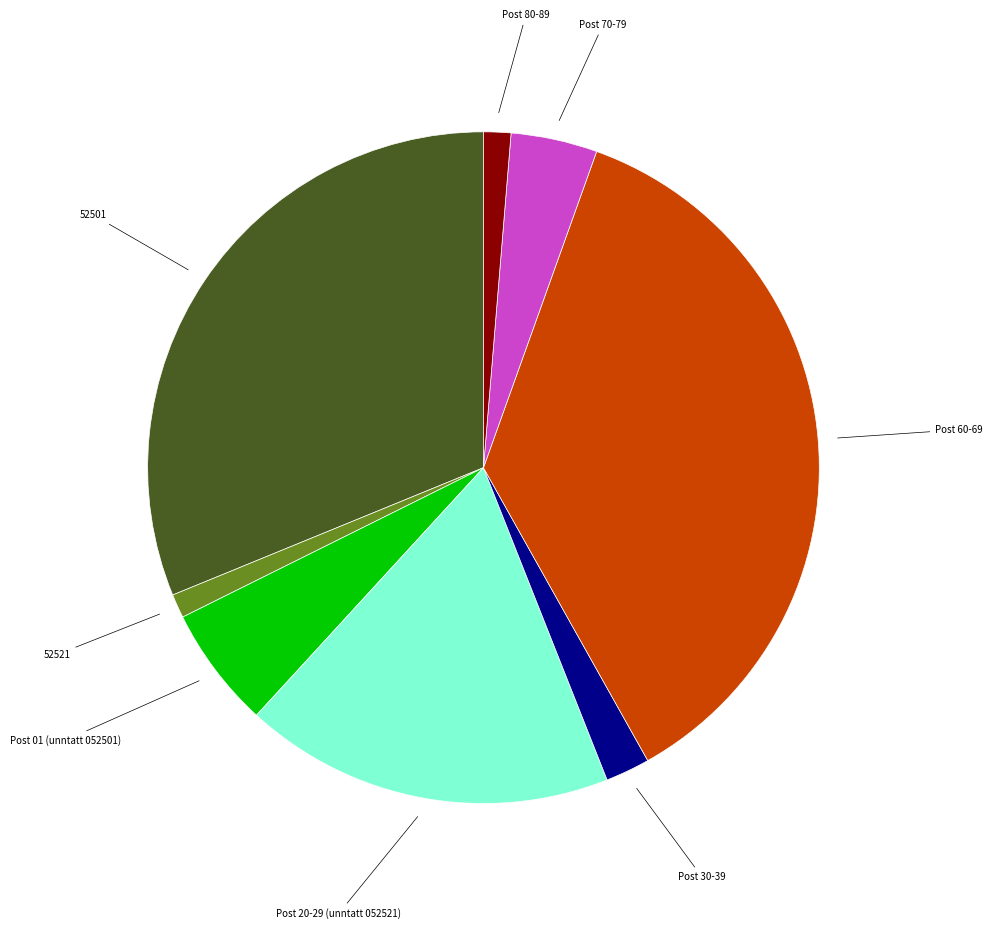

Is there any slice that represents more than half of the pie?

No